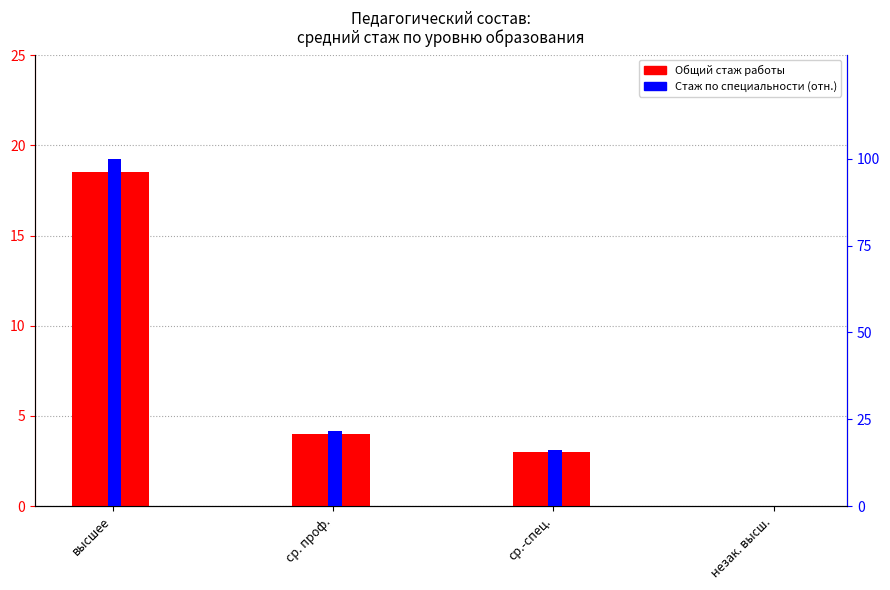

Between ср.-спец. and ср. проф., which is larger?

ср. проф.